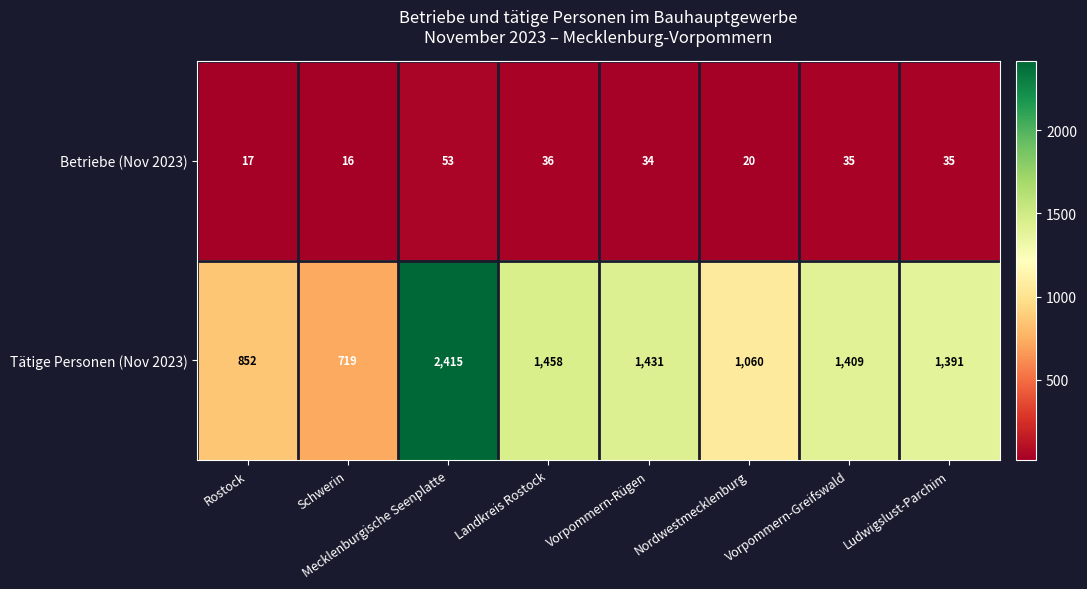

How many series are shown in this chart?

2